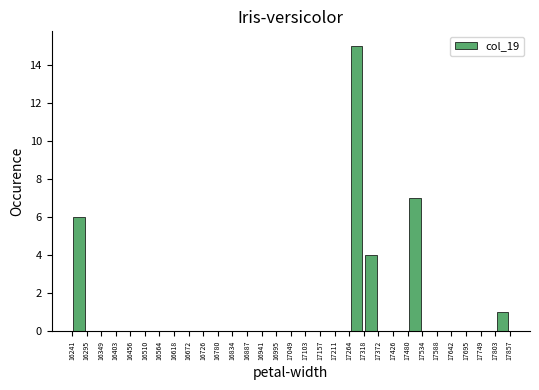

Reading left to right, transcribe this chart: for each bar, give the range it covers on the x-axis and its height. The values are not printed on the chart, so give them approximately, as read against the axis.

16241 to 16295: 6
16295 to 16349: 0
16349 to 16403: 0
16403 to 16456: 0
16456 to 16510: 0
16510 to 16564: 0
16564 to 16618: 0
16618 to 16672: 0
16672 to 16726: 0
16726 to 16780: 0
16780 to 16834: 0
16834 to 16887: 0
16887 to 16941: 0
16941 to 16995: 0
16995 to 17049: 0
17049 to 17103: 0
17103 to 17157: 0
17157 to 17211: 0
17211 to 17264: 0
17264 to 17318: 15
17318 to 17372: 4
17372 to 17426: 0
17426 to 17480: 0
17480 to 17534: 7
17534 to 17588: 0
17588 to 17642: 0
17642 to 17695: 0
17695 to 17749: 0
17749 to 17803: 0
17803 to 17857: 1